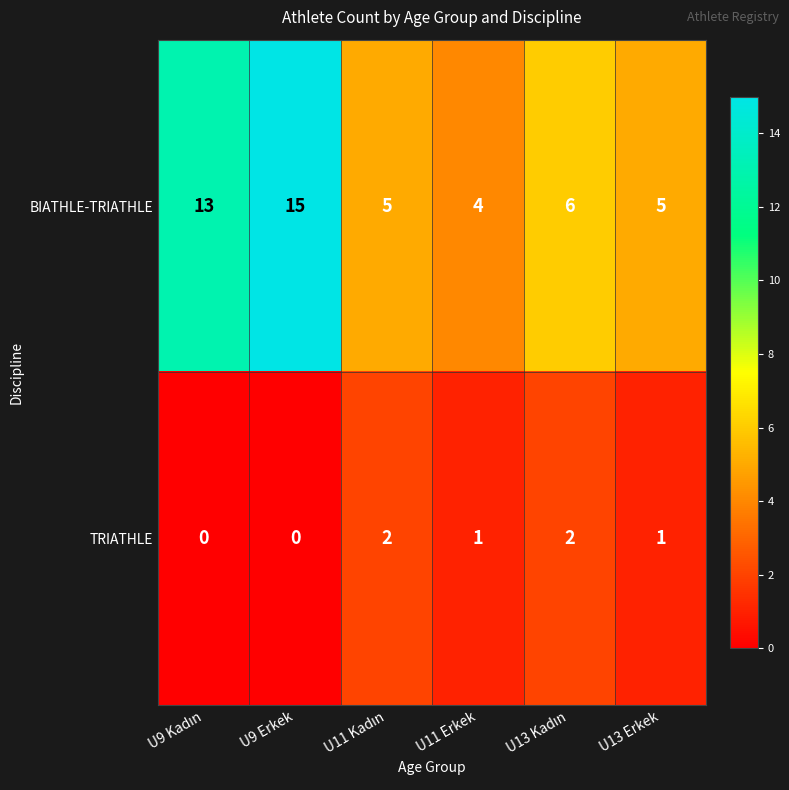

Rank the series at U11 Erkek from highest to lowest value.

BIATHLE-TRIATHLE, TRIATHLE